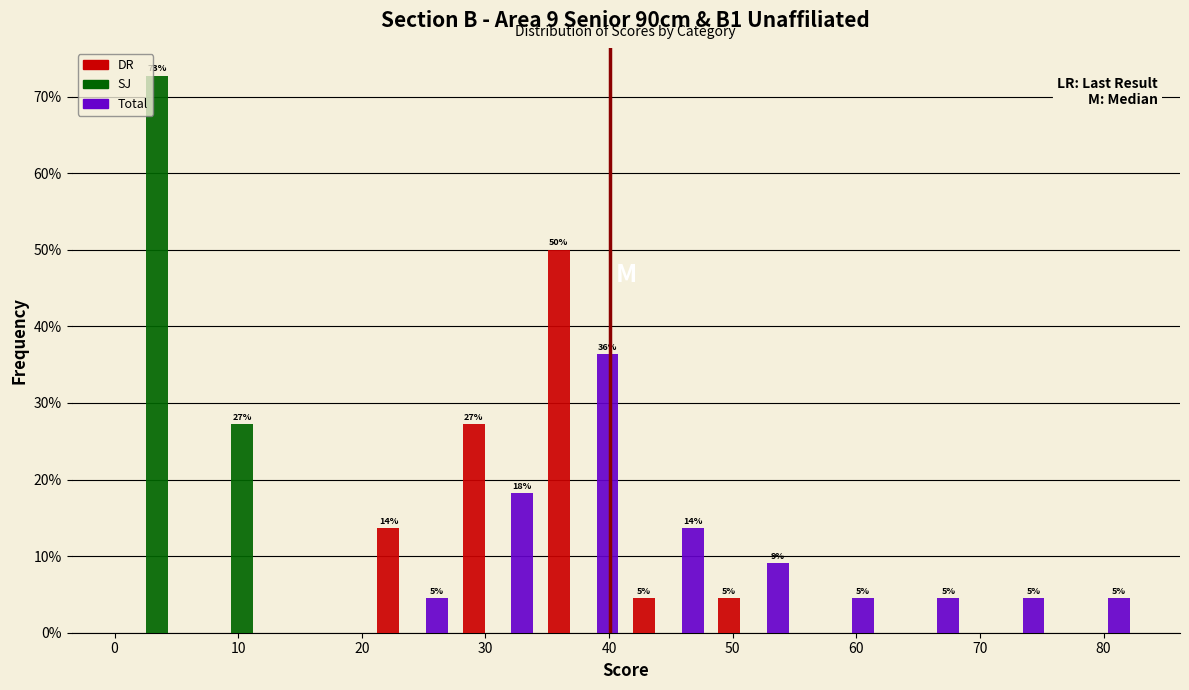

In the Total series, which range on the x-axis has the tallest bar?

34 to 41